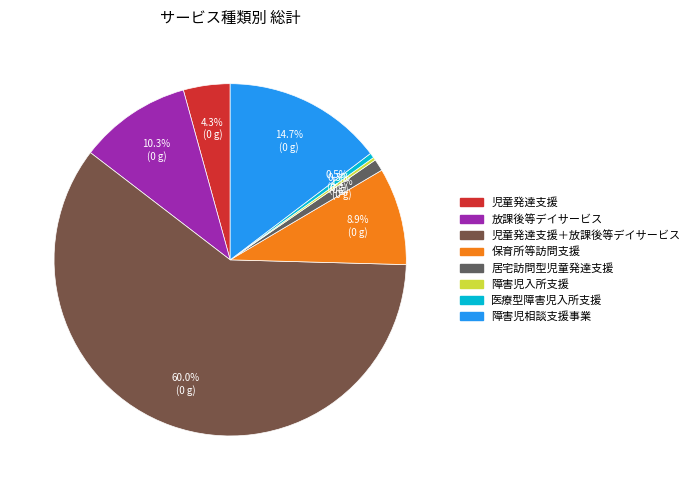

Count the number of slices in the pie.

8